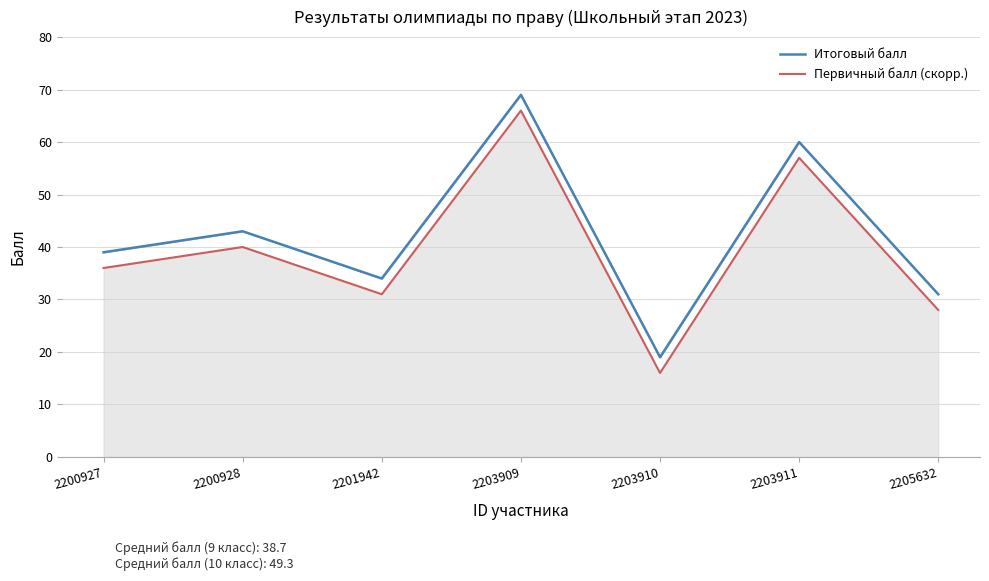

At 2201942, list the series in order from smallest to largest.

Первичный балл (скорр.), Итоговый балл